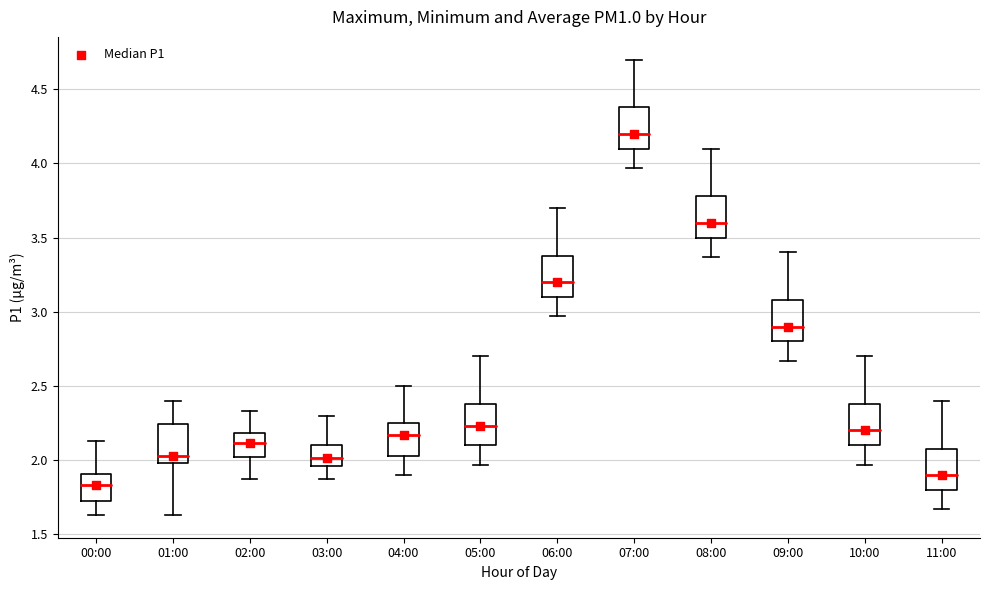

Which box has the highest median line?

07:00